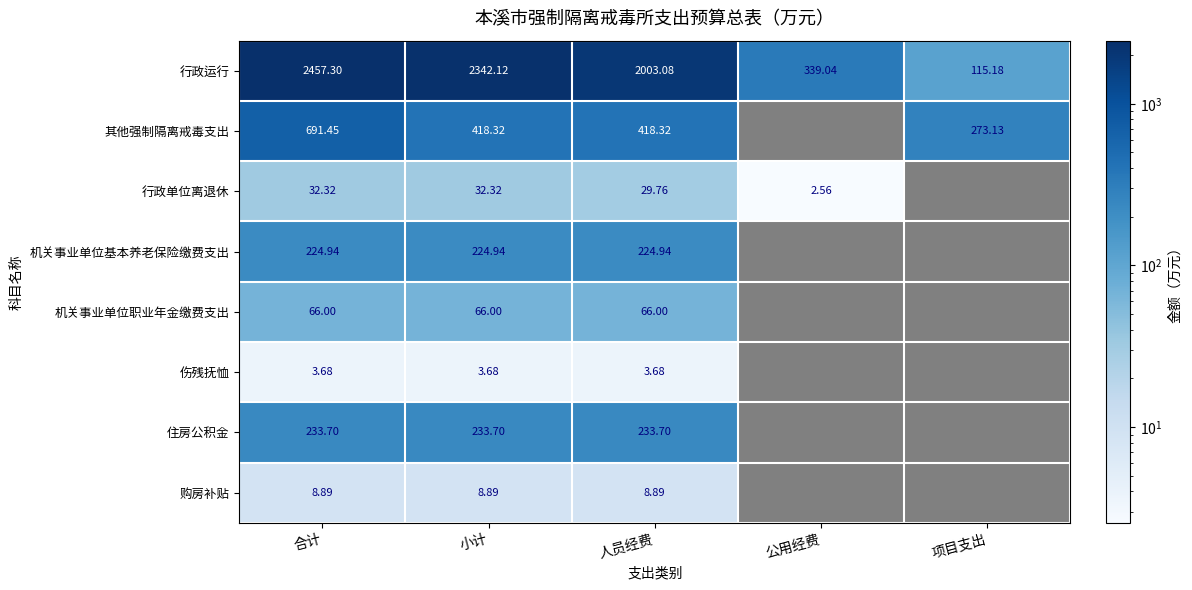

Which series changed the most between 合计 and 人员经费?

行政运行